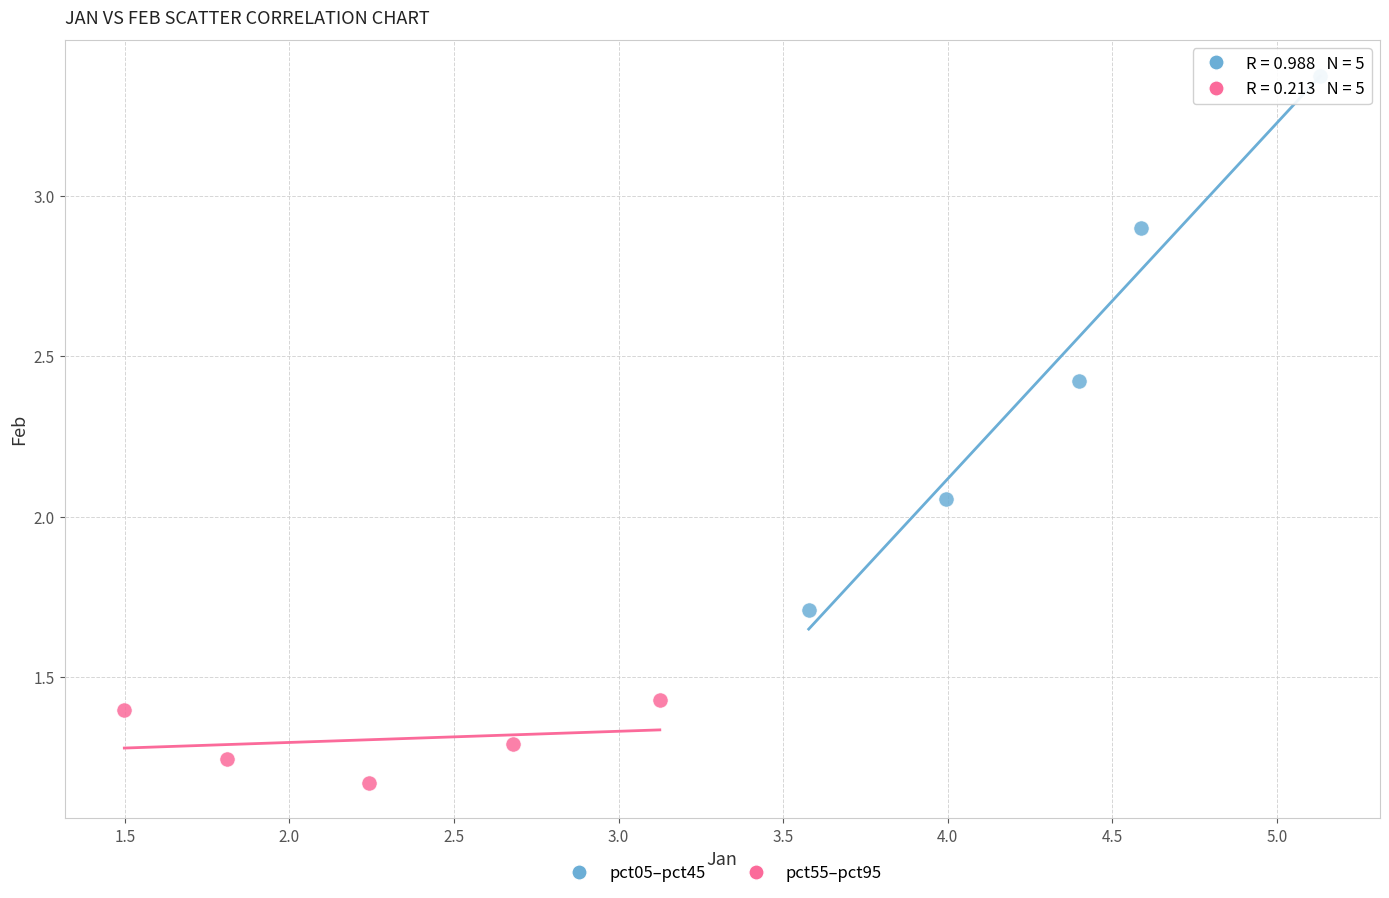

Which series reaches the maximum Y coordinate?

pct05–pct45